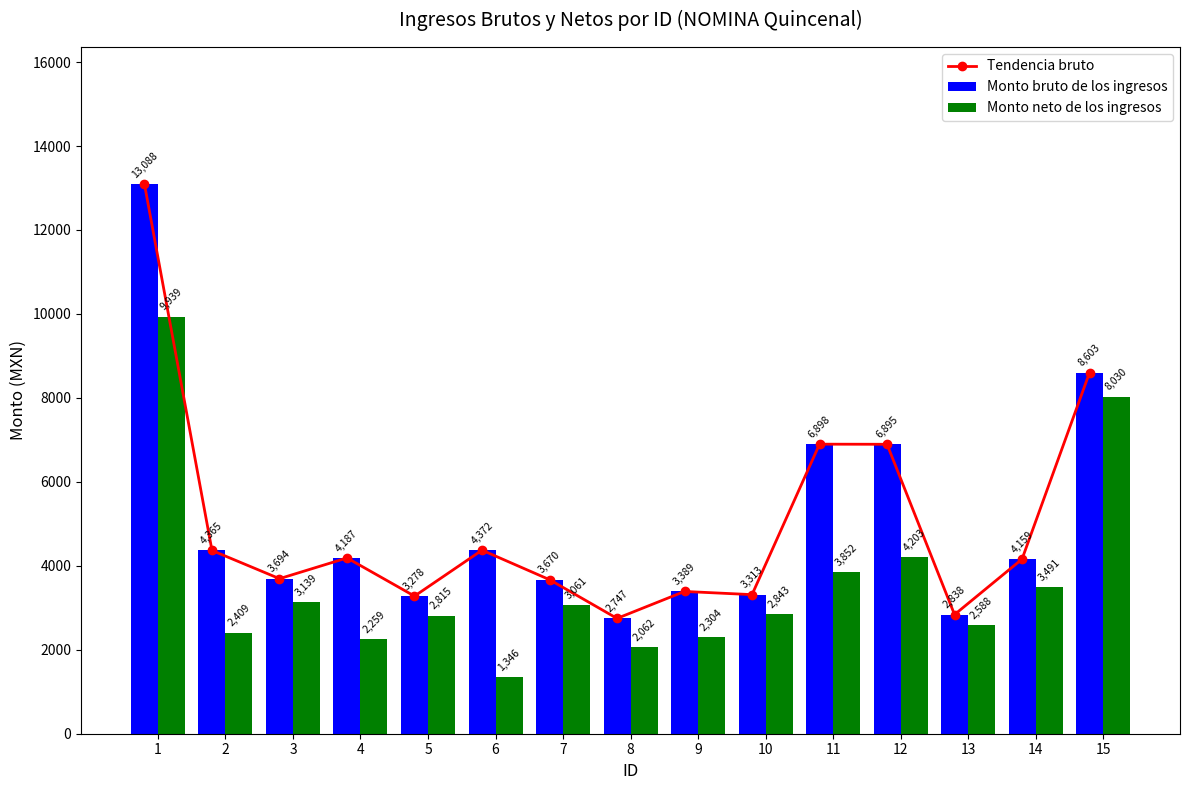

Is the value of Monto neto de los ingresos at 1 greater than the value of Monto bruto de los ingresos at 4?

Yes